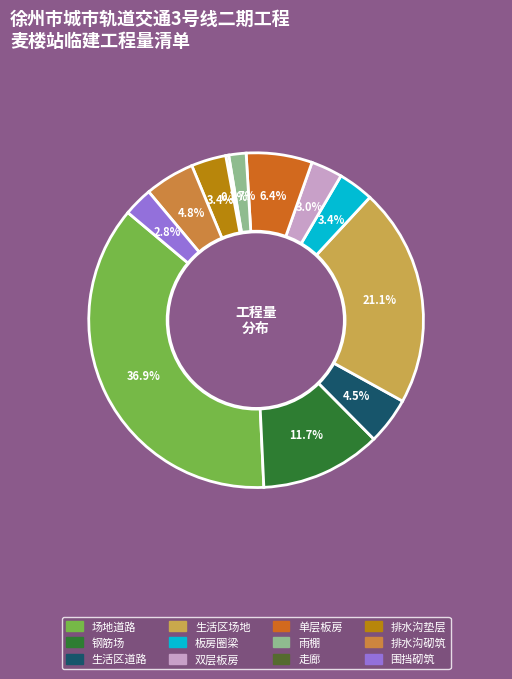

What percentage do 双层板房 and 排水沟砌筑 together represent?

7.9%